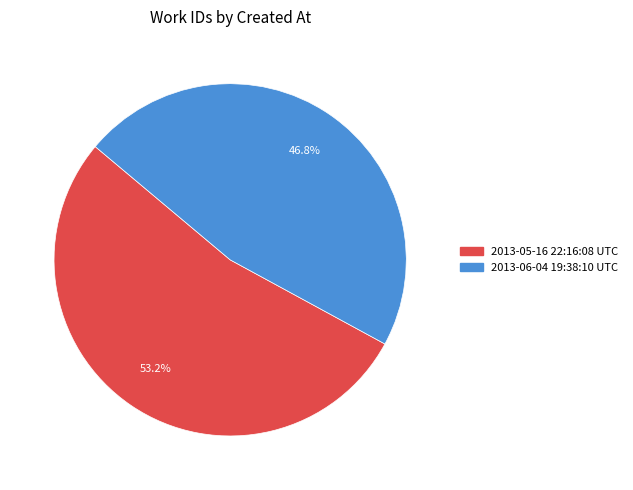

What is the largest slice in the pie chart?

2013-05-16 22:16:08 UTC